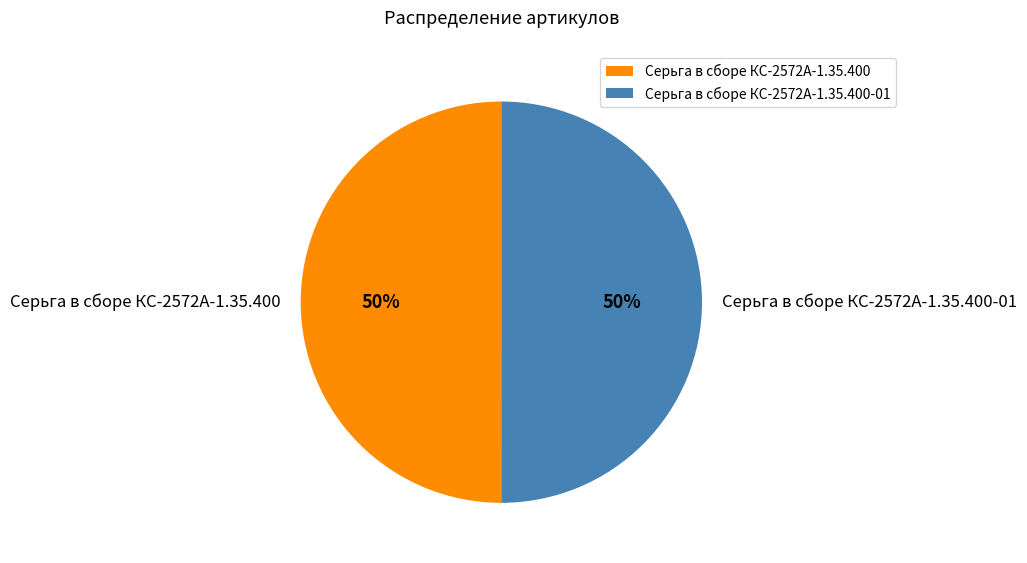

The Серьга в сборе КС-2572А-1.35.400-01 slice represents 50% of the pie. True or false?

True